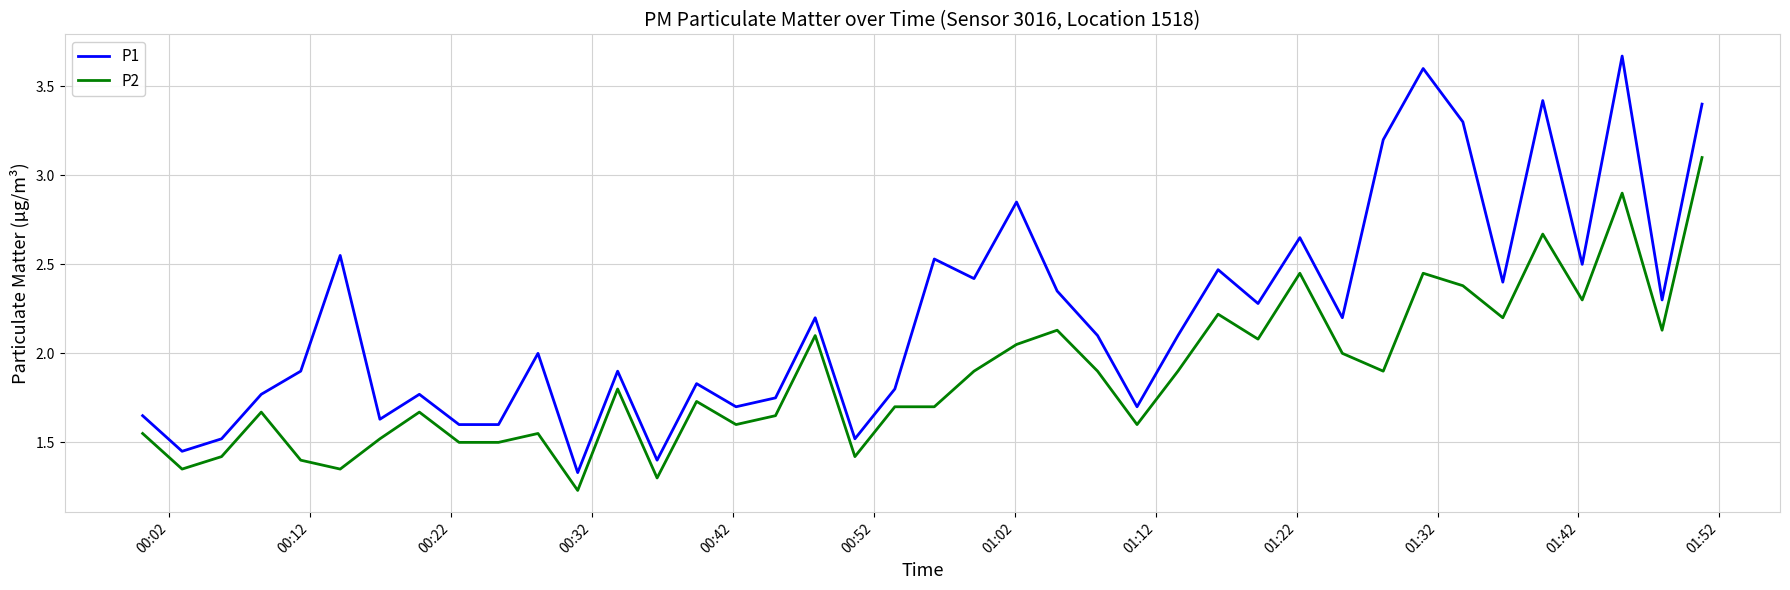

What is the difference between the maximum and minimum values in the P2 series?

1.9